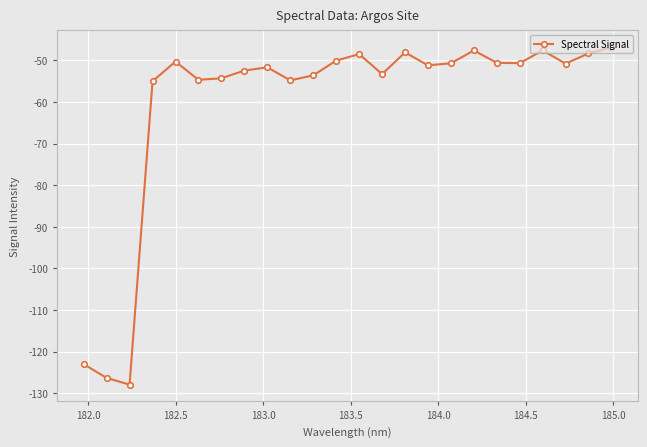

How many interior local valleys (lower than both neighbors) does the data have?

7